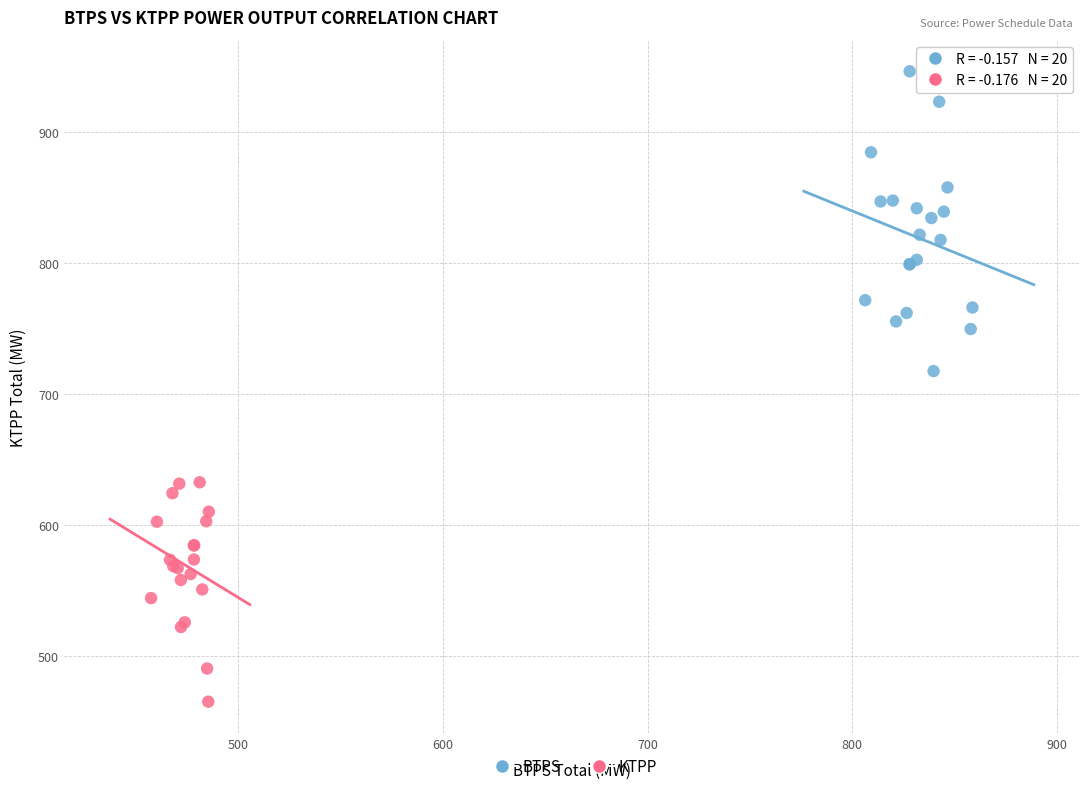

Which series has the largest Y range (max minus min)?

BTPS